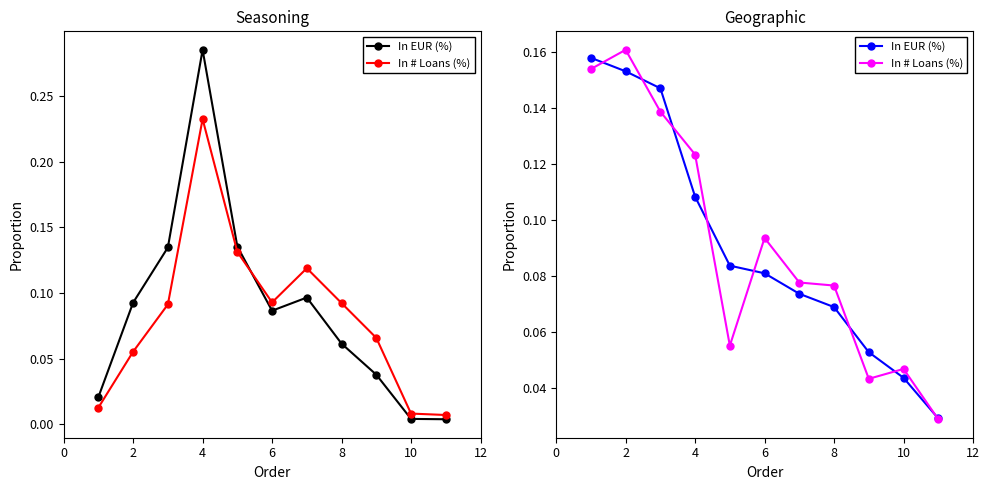

List the series in order of their peak value, lowest first.

In EUR (%), In # Loans (%)